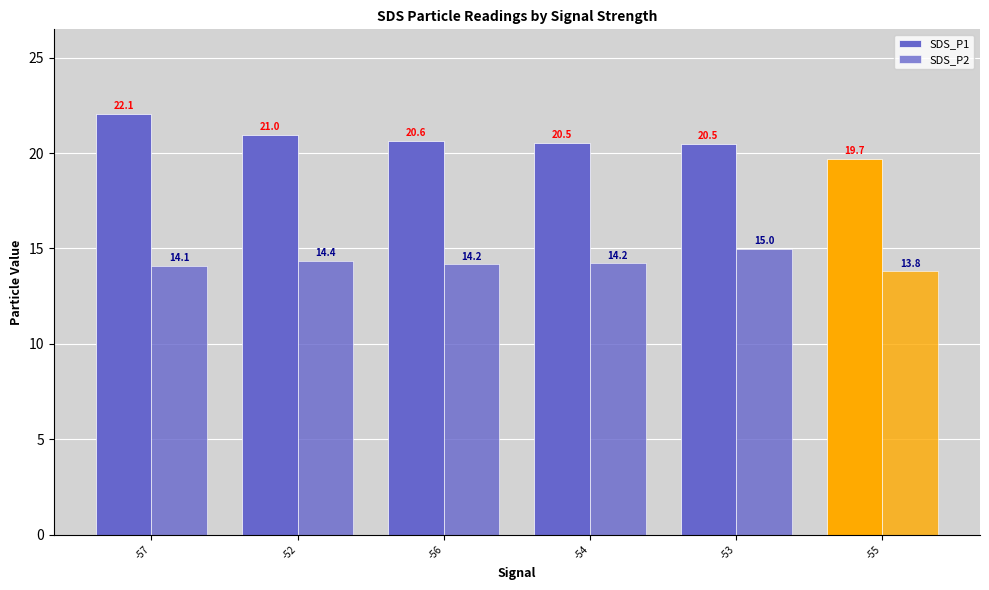

At -57, list the series in order from smallest to largest.

SDS_P2, SDS_P1